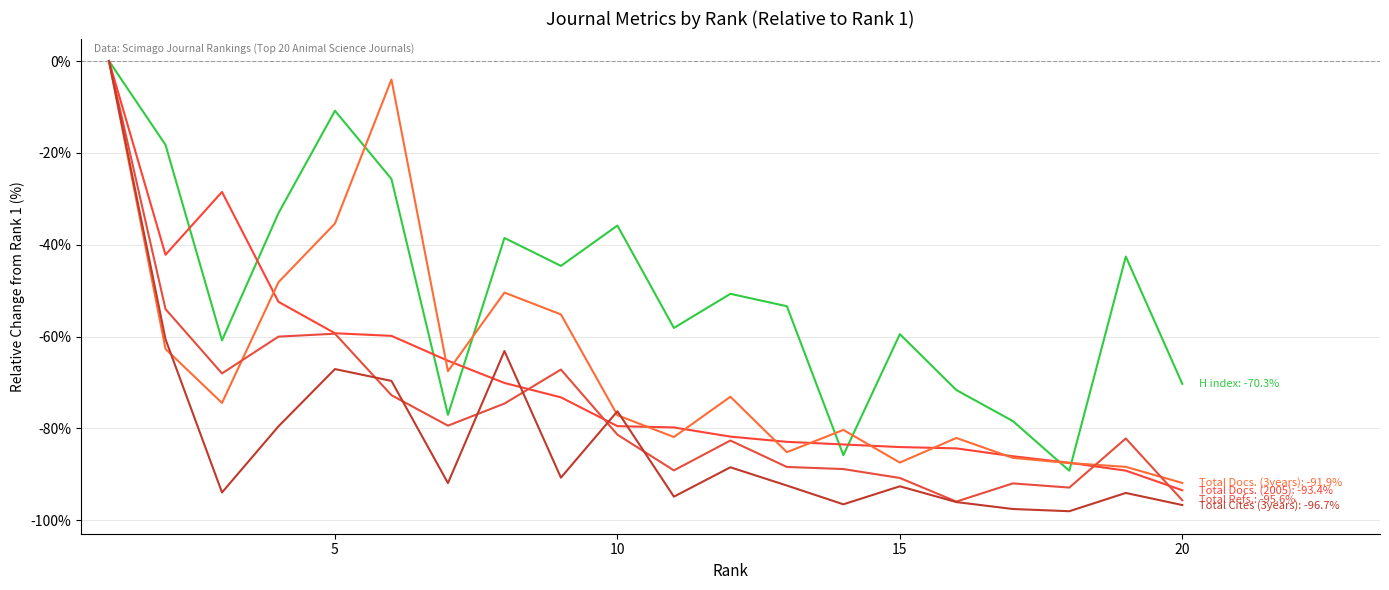

Does the chart have visible grid lines?

Yes